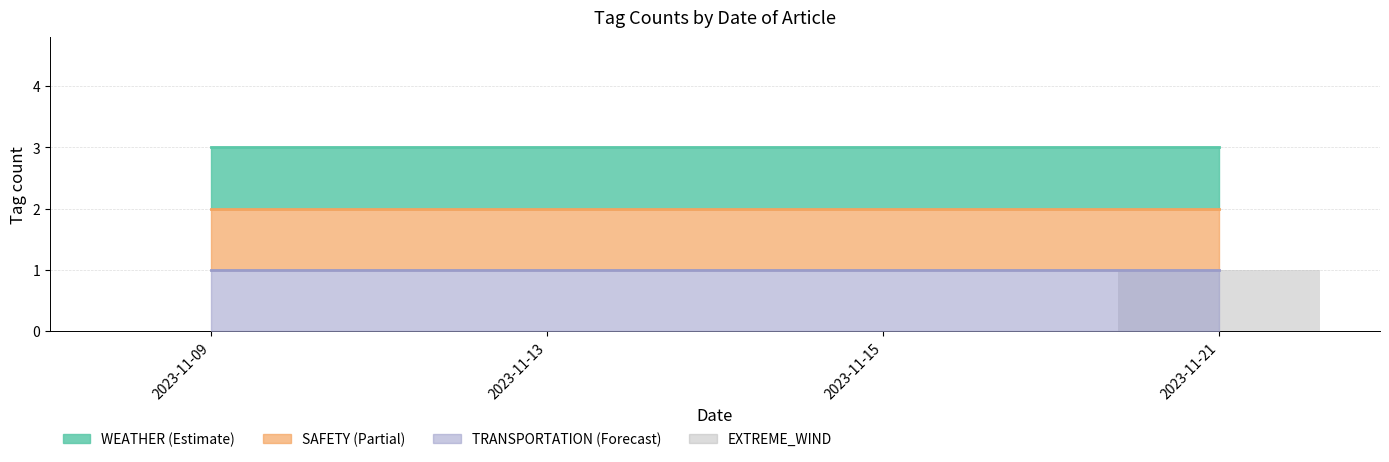

The value at 2023-11-13 is 0. True or false?

True